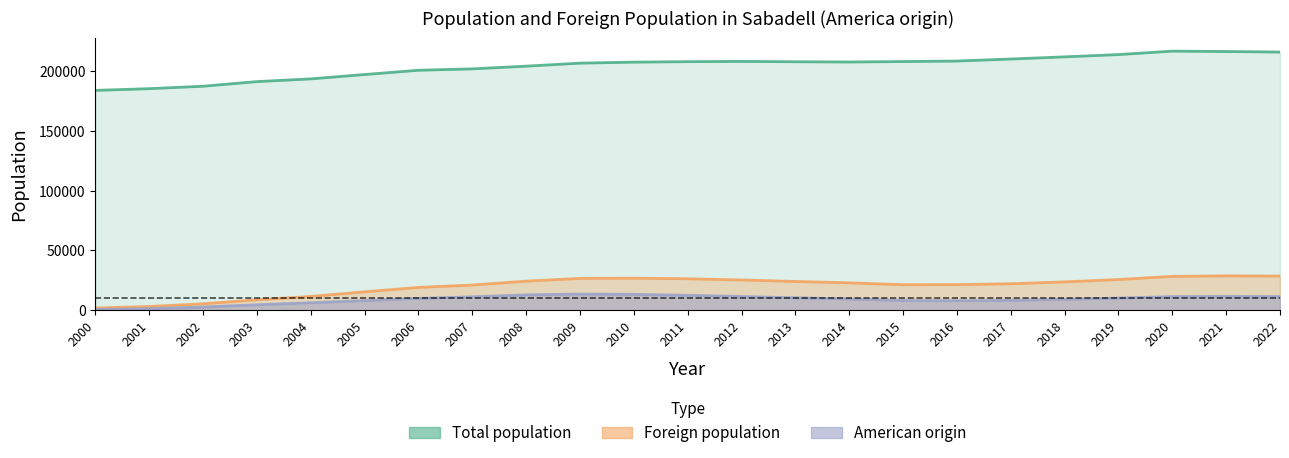

True or false: Foreign population and Total population cross at least once.

False